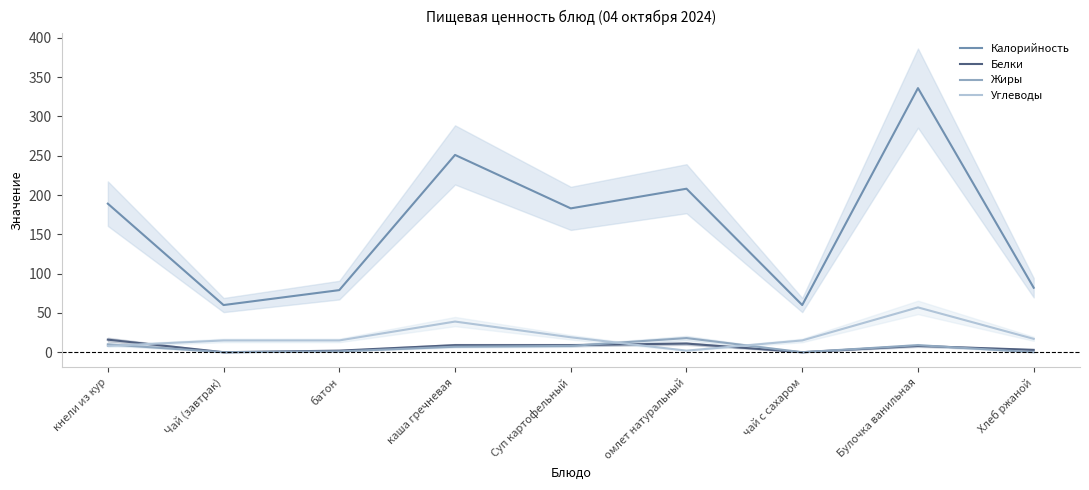

In Углеводы, how many points are lower than both neighbors (excluding endpoints)?

1